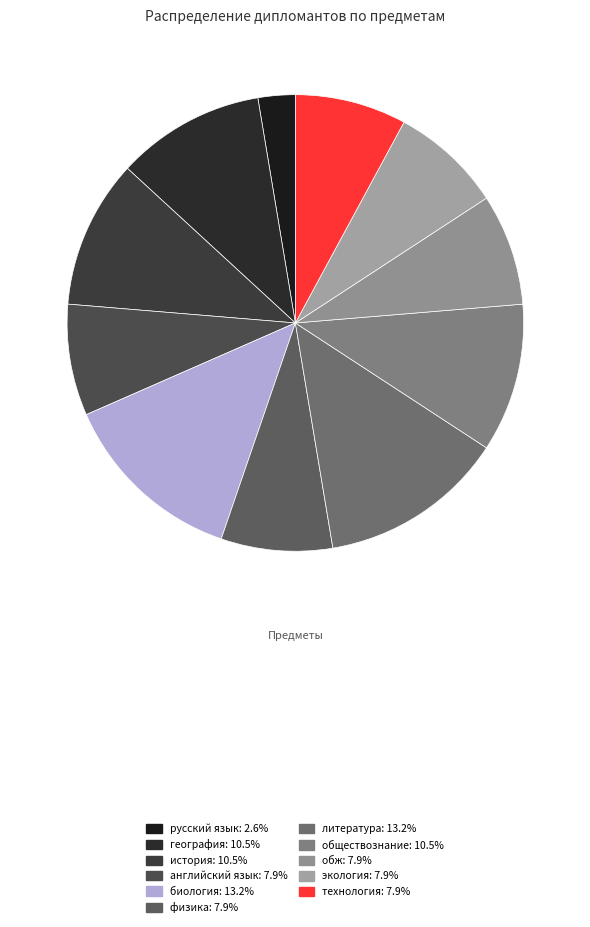

What is the largest slice in the pie chart?

биология